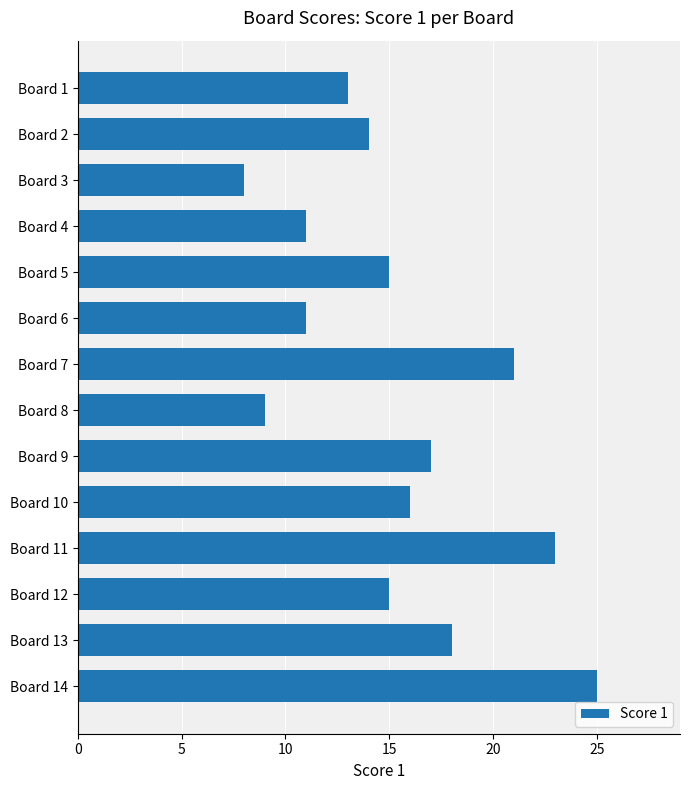

Reading top to bottom, transcribe all the data shown in this chart.

13	14	8	11	15	11	21	9	17	16	23	15	18	25